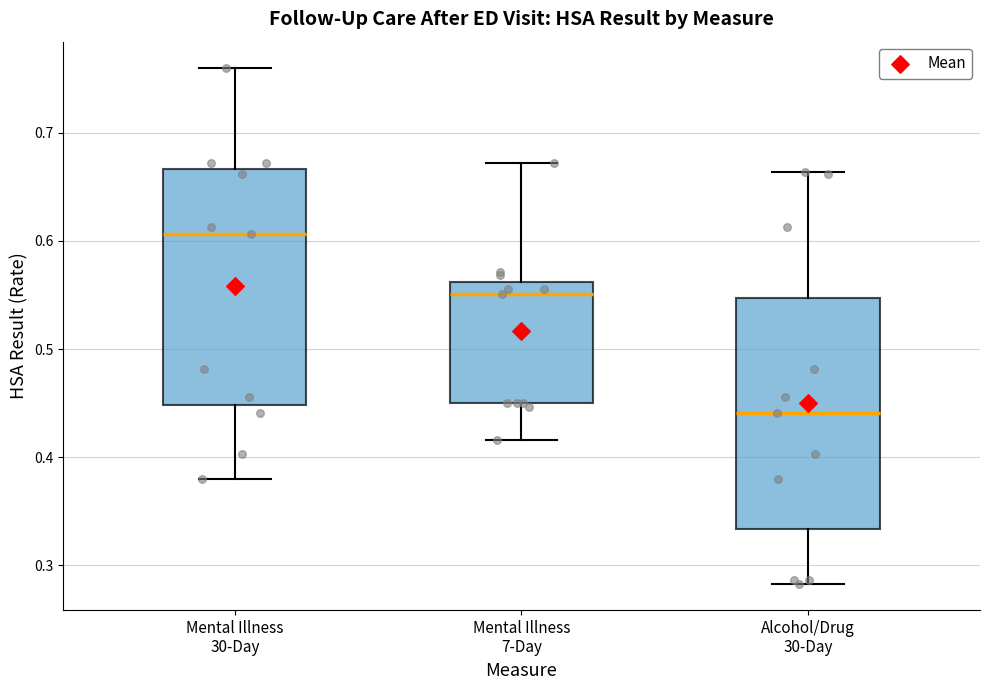

Reading left to right, read every box against the y-axis: the position of its median line, the range the box covers, and the ends of its whiskers. The values are not printed on the chart, so give them approximately, as read against the axis.

Mental Illness 30-Day: median 0.61, box 0.45 to 0.67, whiskers 0.38 to 0.76
Mental Illness 7-Day: median 0.55, box 0.45 to 0.56, whiskers 0.42 to 0.67
Alcohol/Drug 30-Day: median 0.44, box 0.33 to 0.55, whiskers 0.28 to 0.66